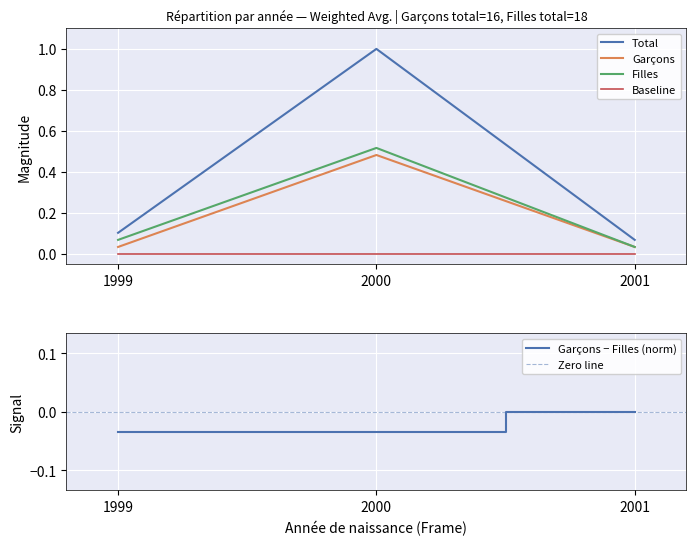

What is the difference between the maximum and second lowest values in the Garçons series?

0.4